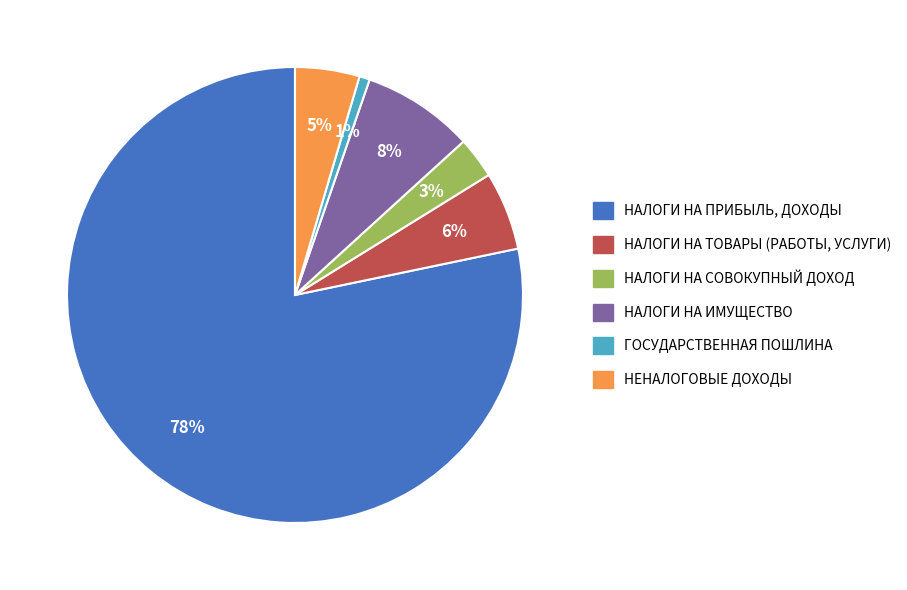

Is there any slice that represents more than half of the pie?

Yes